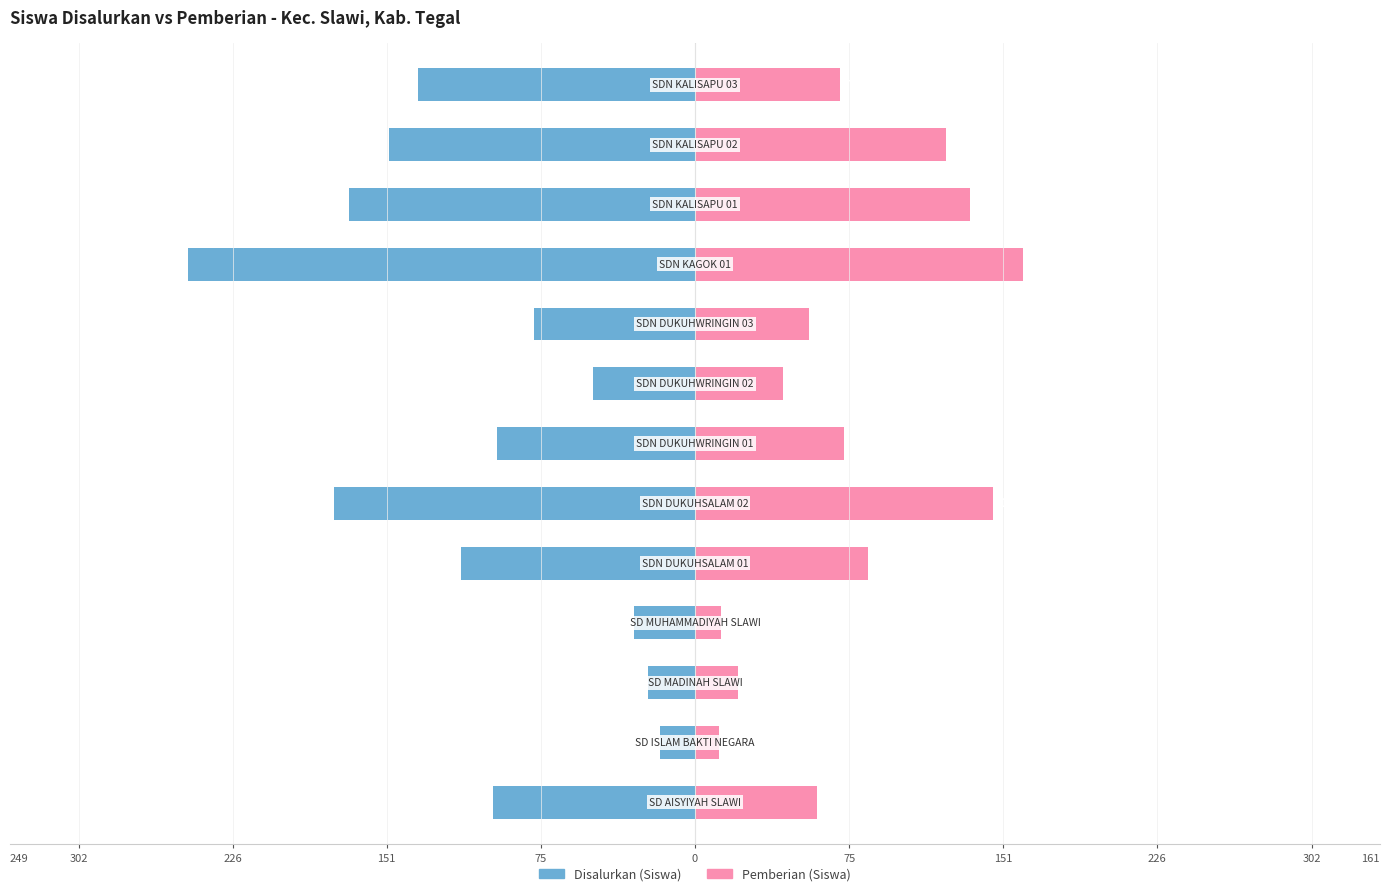

Read the Pemberian (Siswa) value at 75.

146